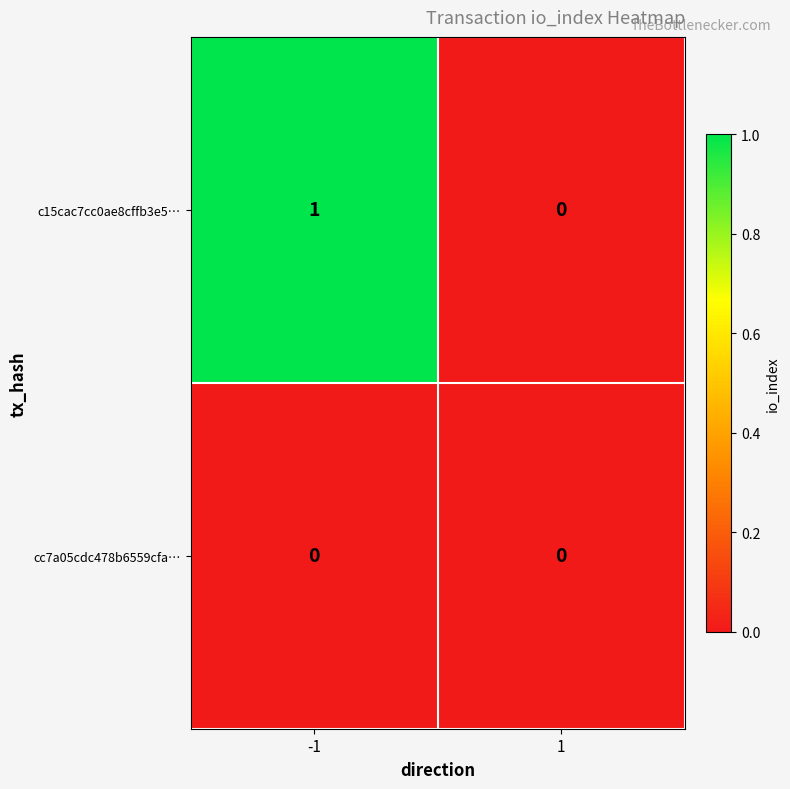

How many categories are shown in the chart?

2